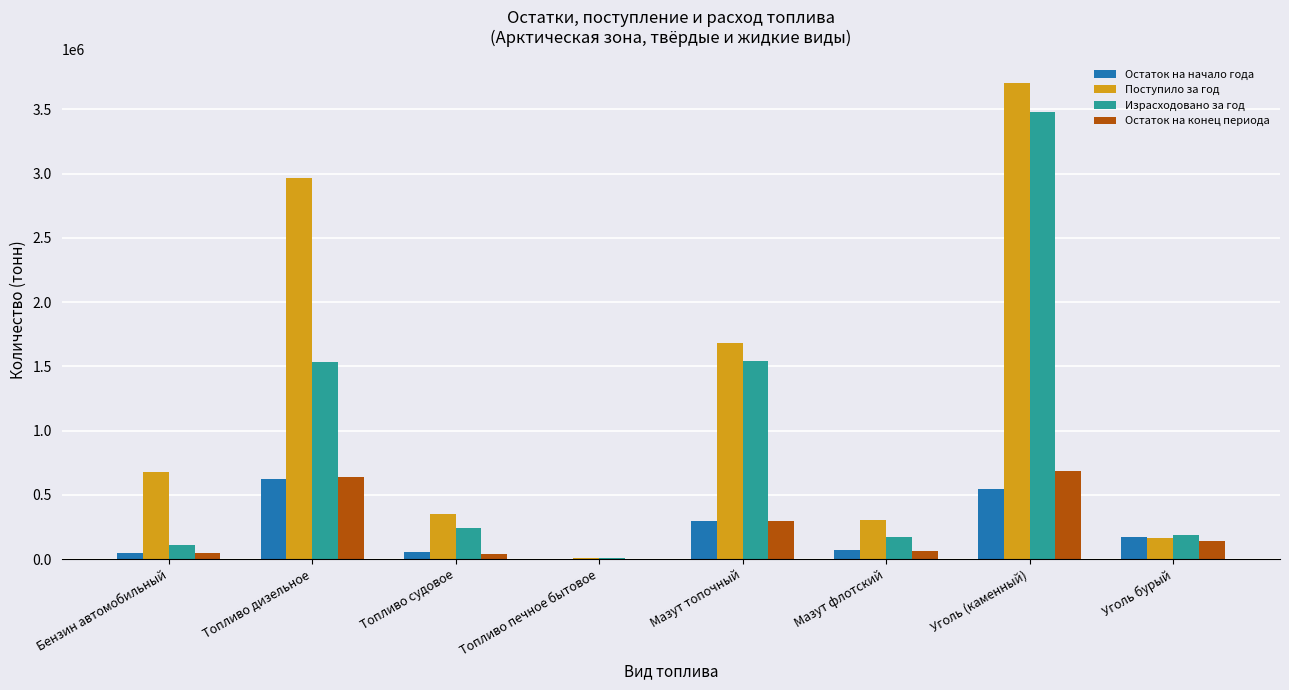

What is the highest value of the Остаток на конец периода series?

684529